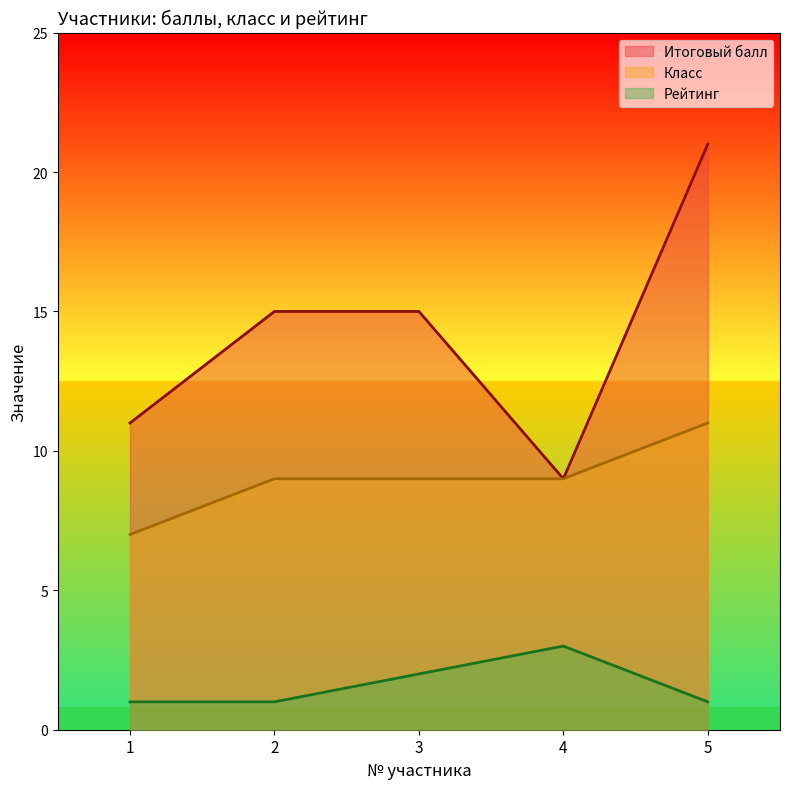

True or false: Класс and Рейтинг cross at least once.

False